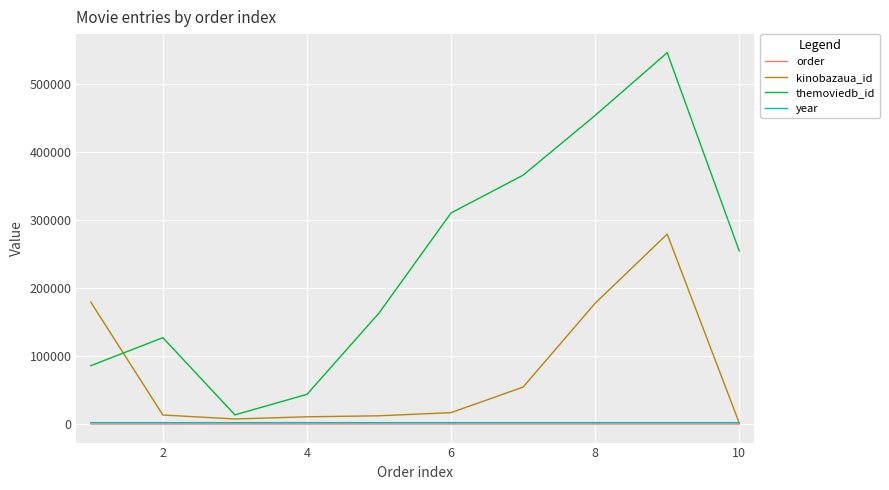

What is the greatest value displayed?

545611